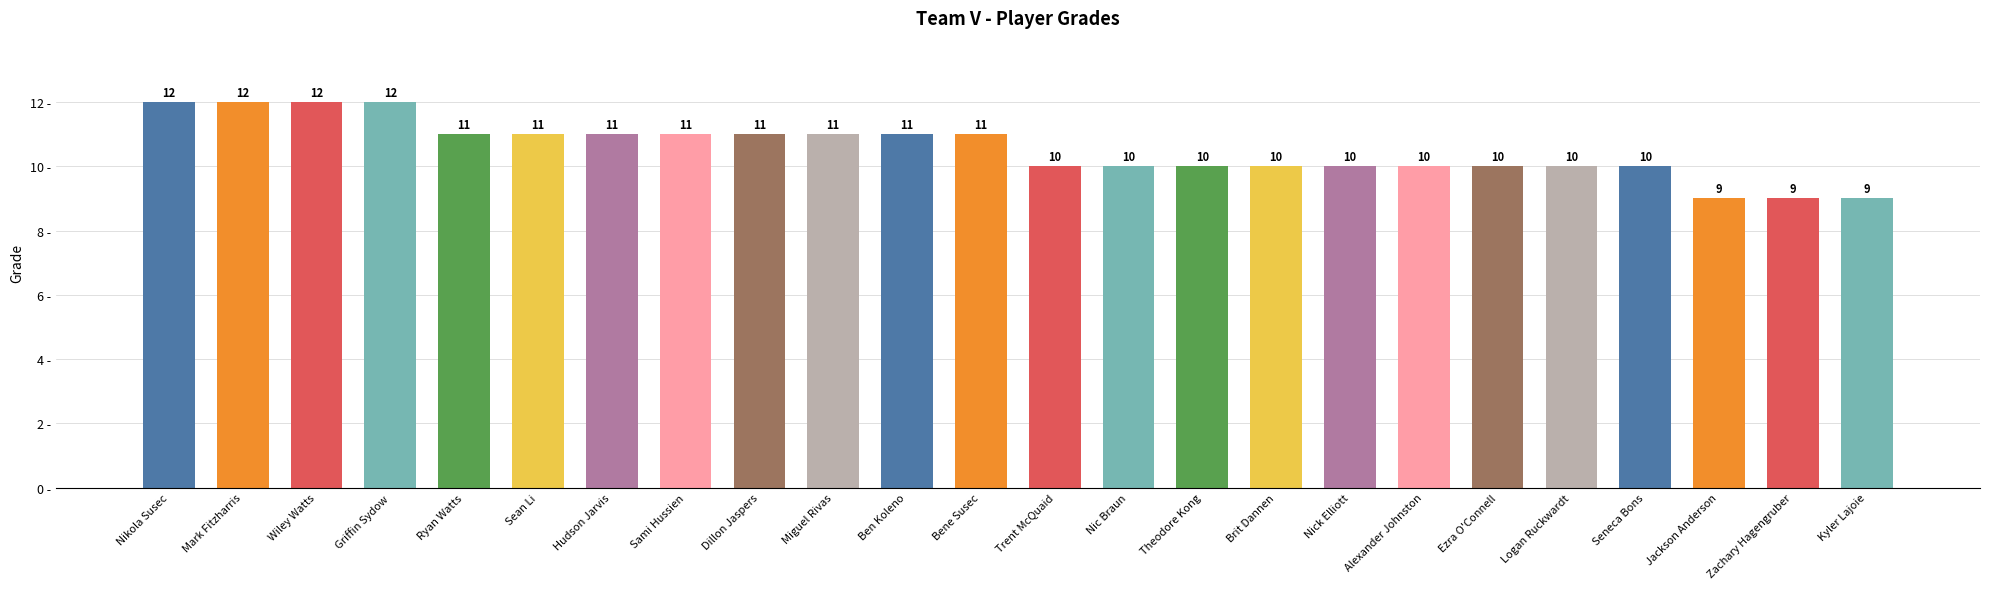

The value at Sami Hussien is 18. True or false?

False